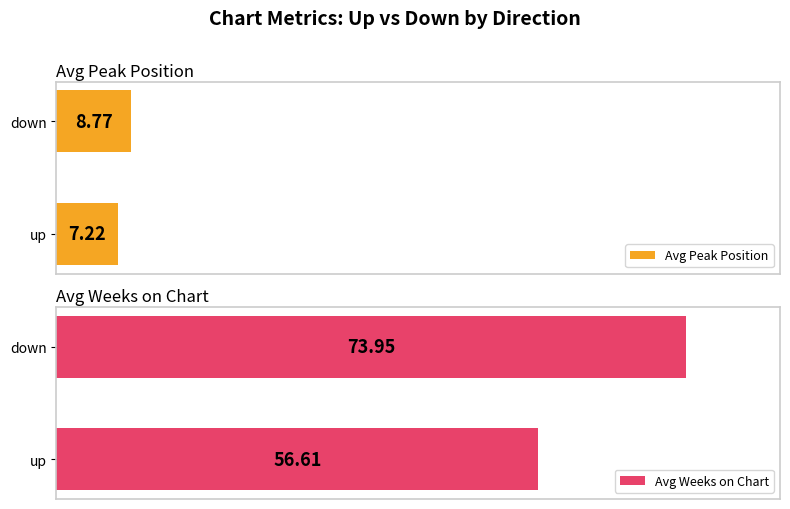

Where is Avg Weeks on Chart nearest to the value 65?

up